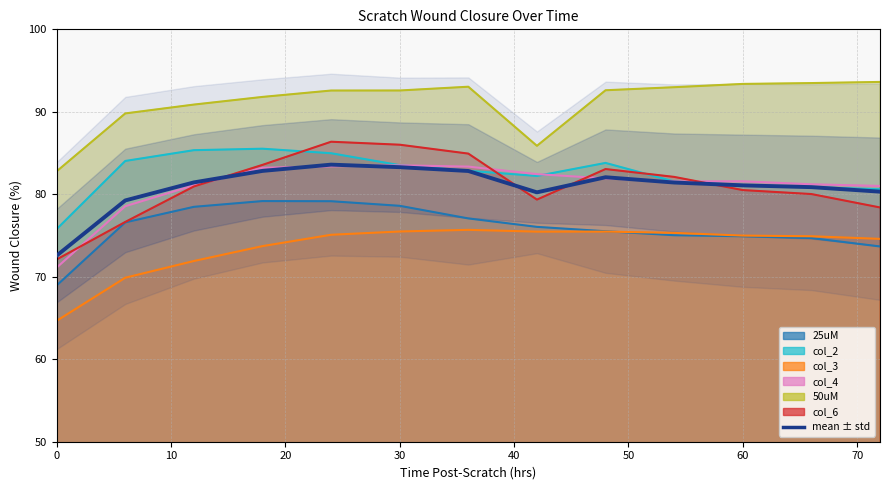

Is this an area chart (filled region under the line)?

No